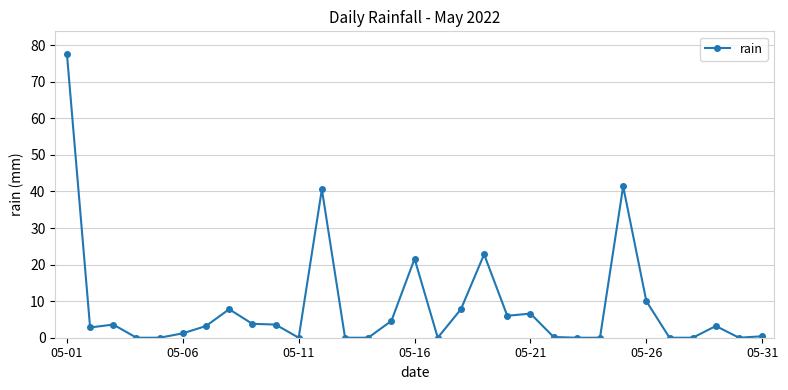

What is the average value?

8.7